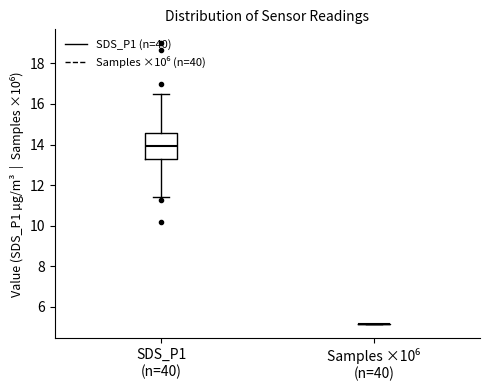

Comparing the boxes themselves (not the whiskers), which one is the tallest?

SDS_P1 (n=40)